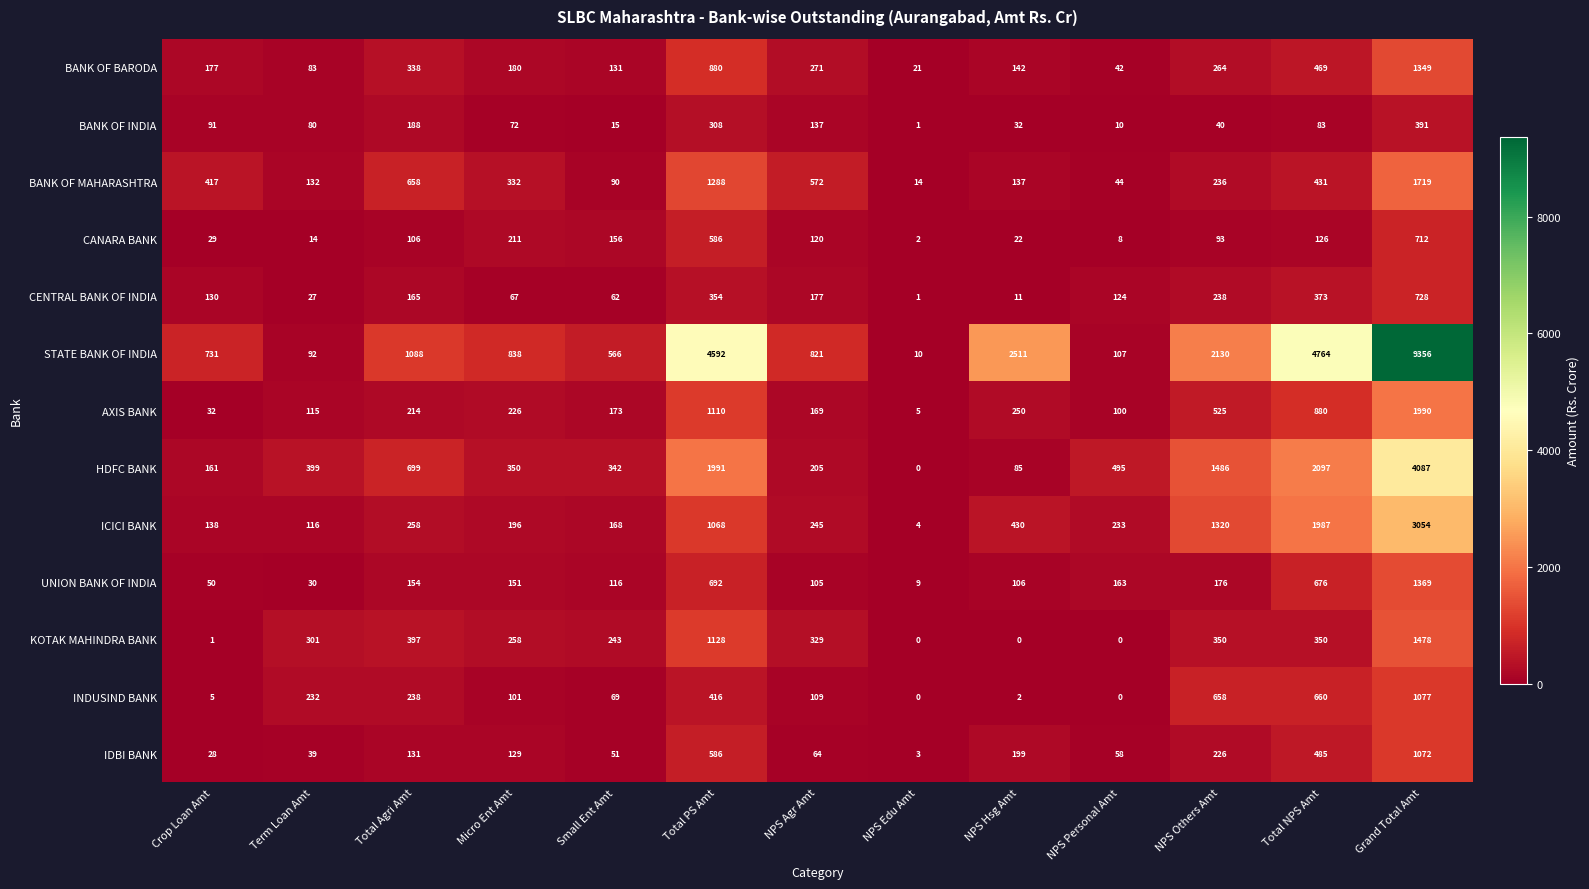

At which label does BANK OF INDIA reach its peak?

Grand Total Amt